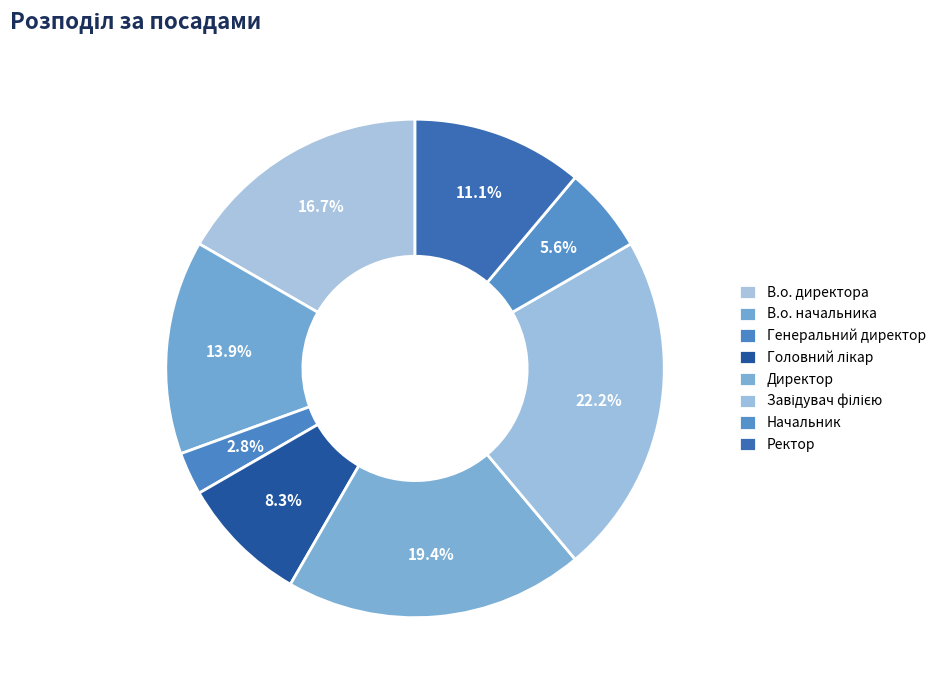

Count the number of slices in the pie.

8